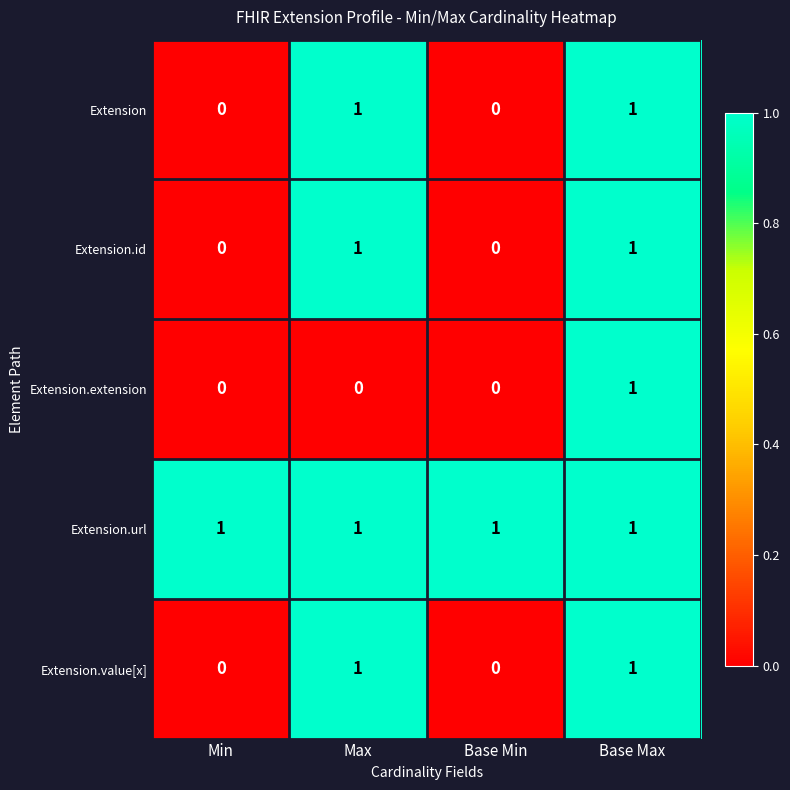

How many categories are shown in the chart?

4